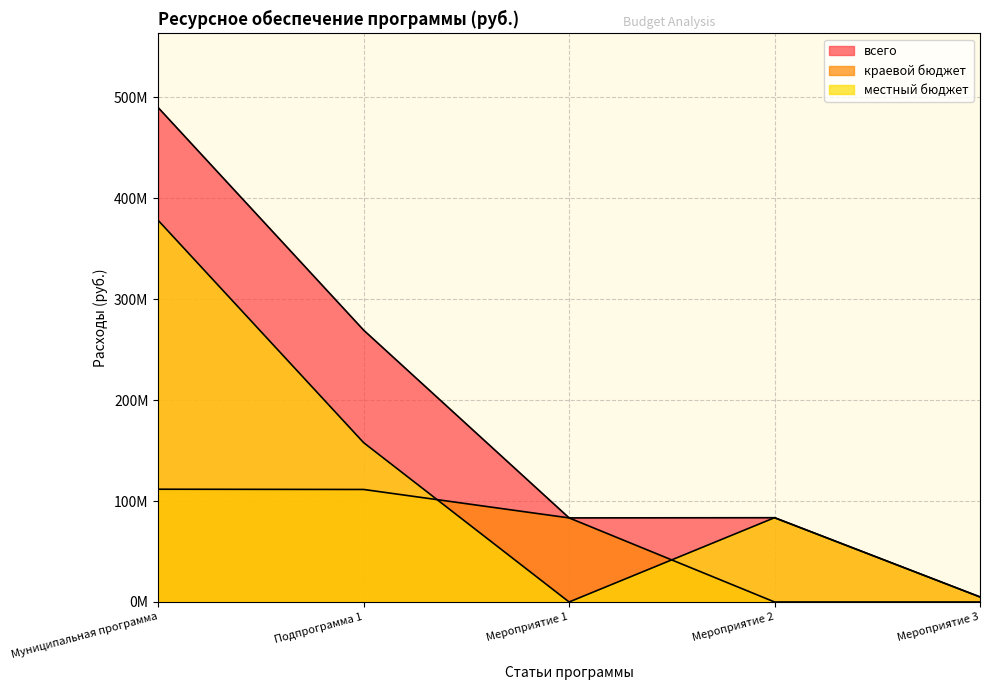

Rank the series by their average value, from lowest to highest.

краевой бюджет, местный бюджет, всего